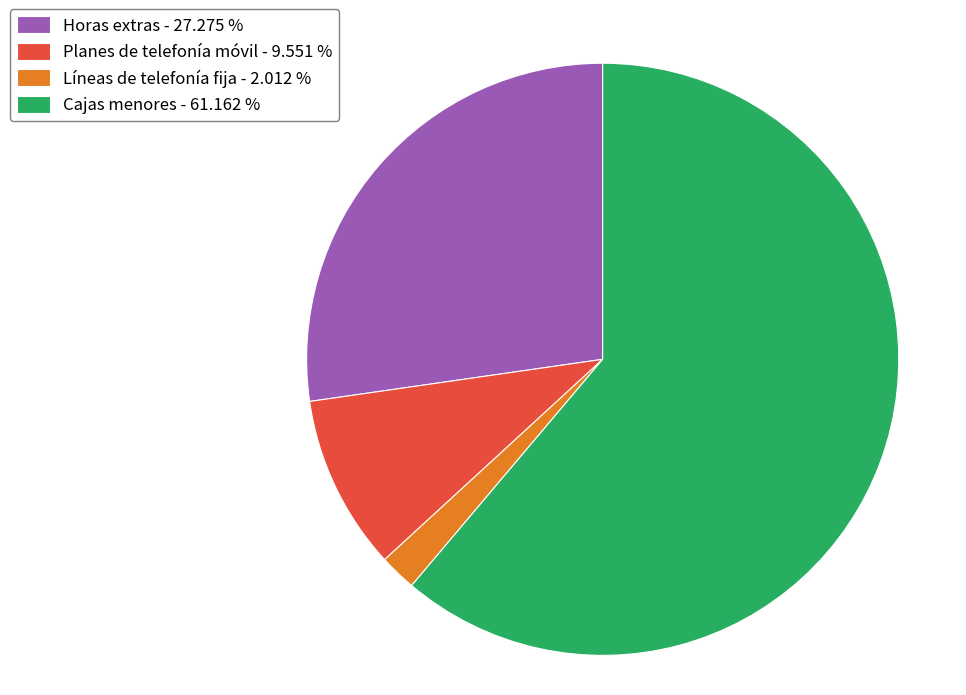

Rank the categories by value from lowest to highest.

Líneas de telefonía fija - 2.012 %, Planes de telefonía móvil - 9.551 %, Horas extras - 27.275 %, Cajas menores - 61.162 %